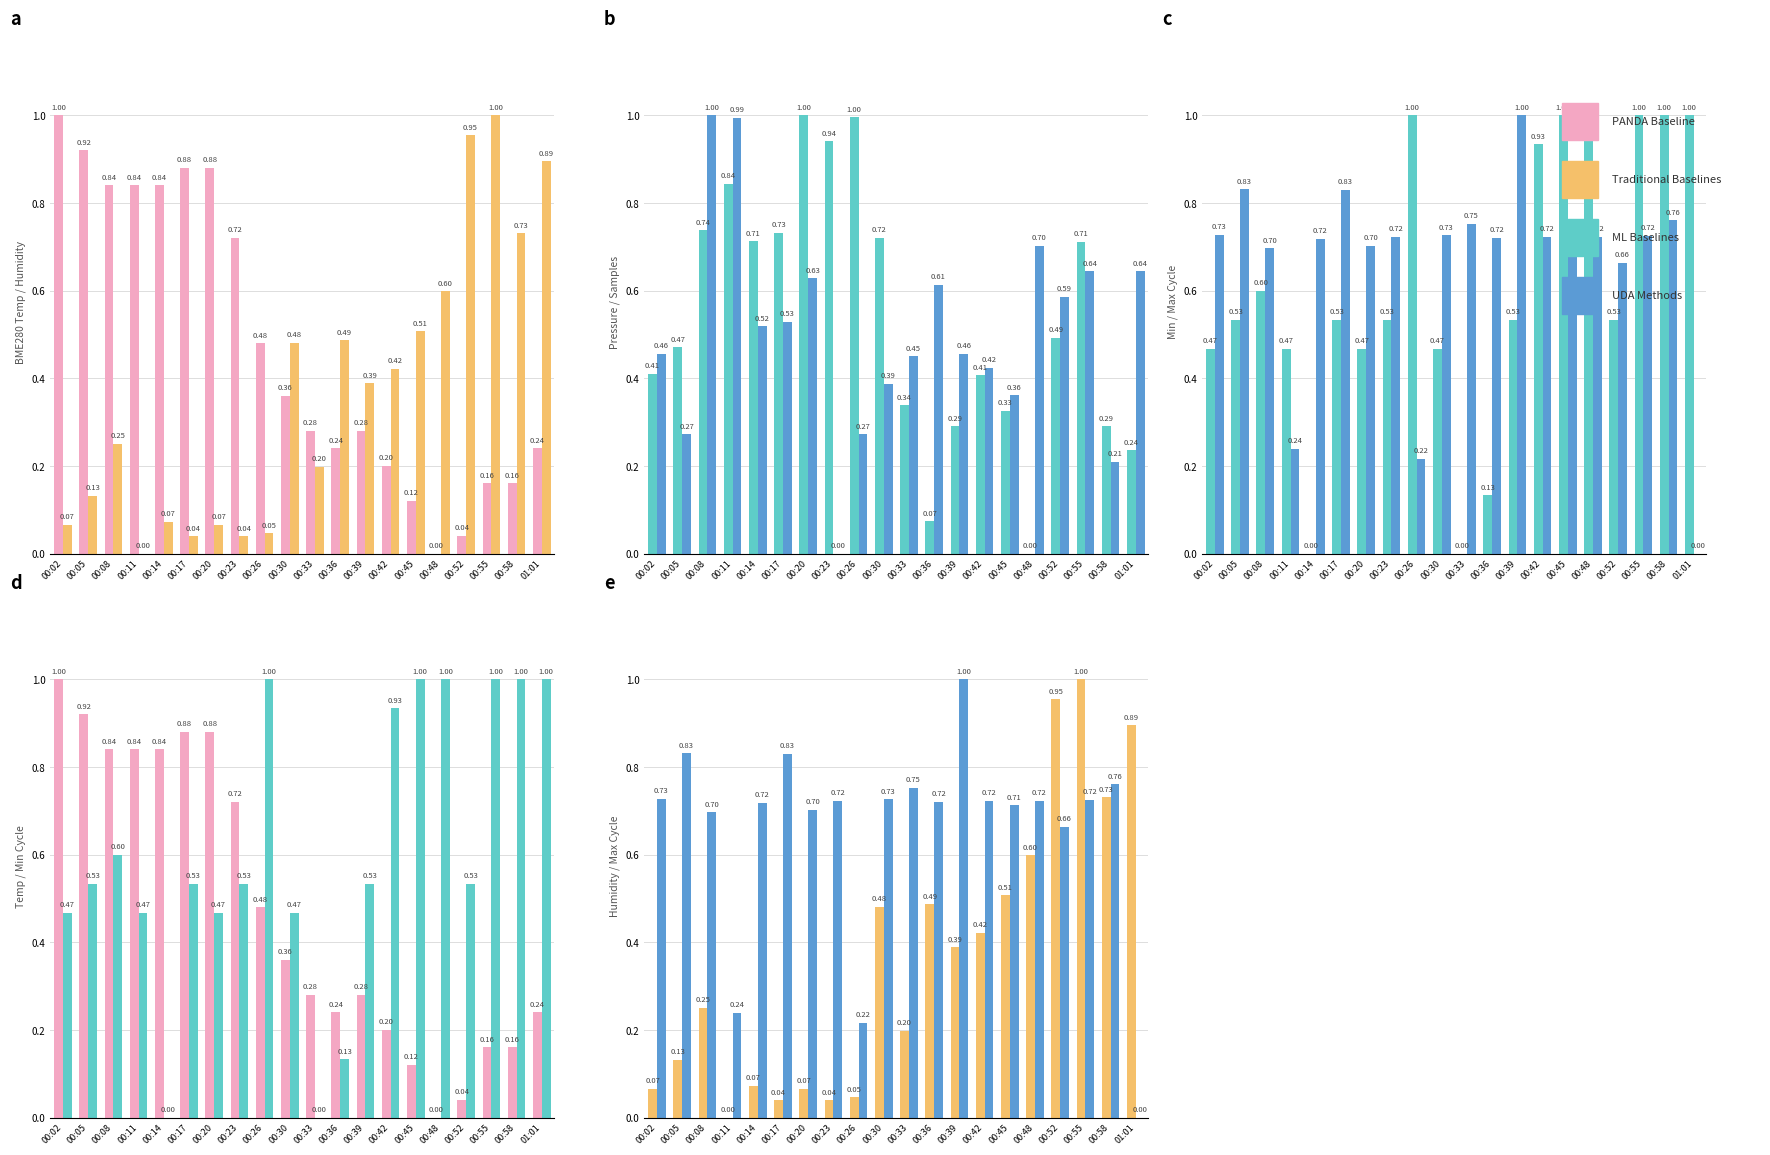

Which category has the lowest value across all series?

00:48